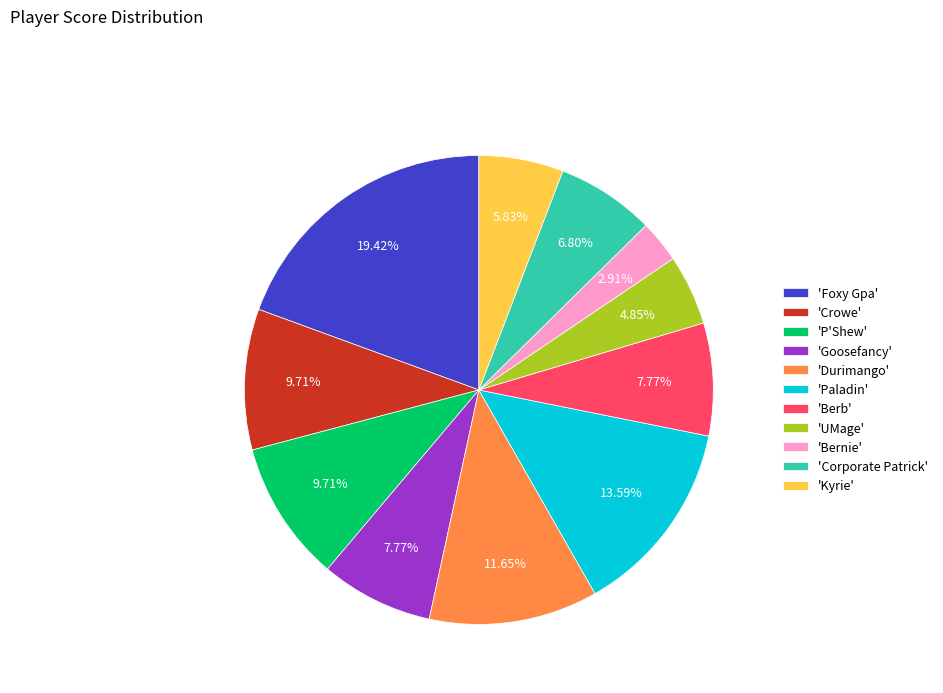

Combined, do 'Bernie' and 'Paladin' account for over 50%?

No